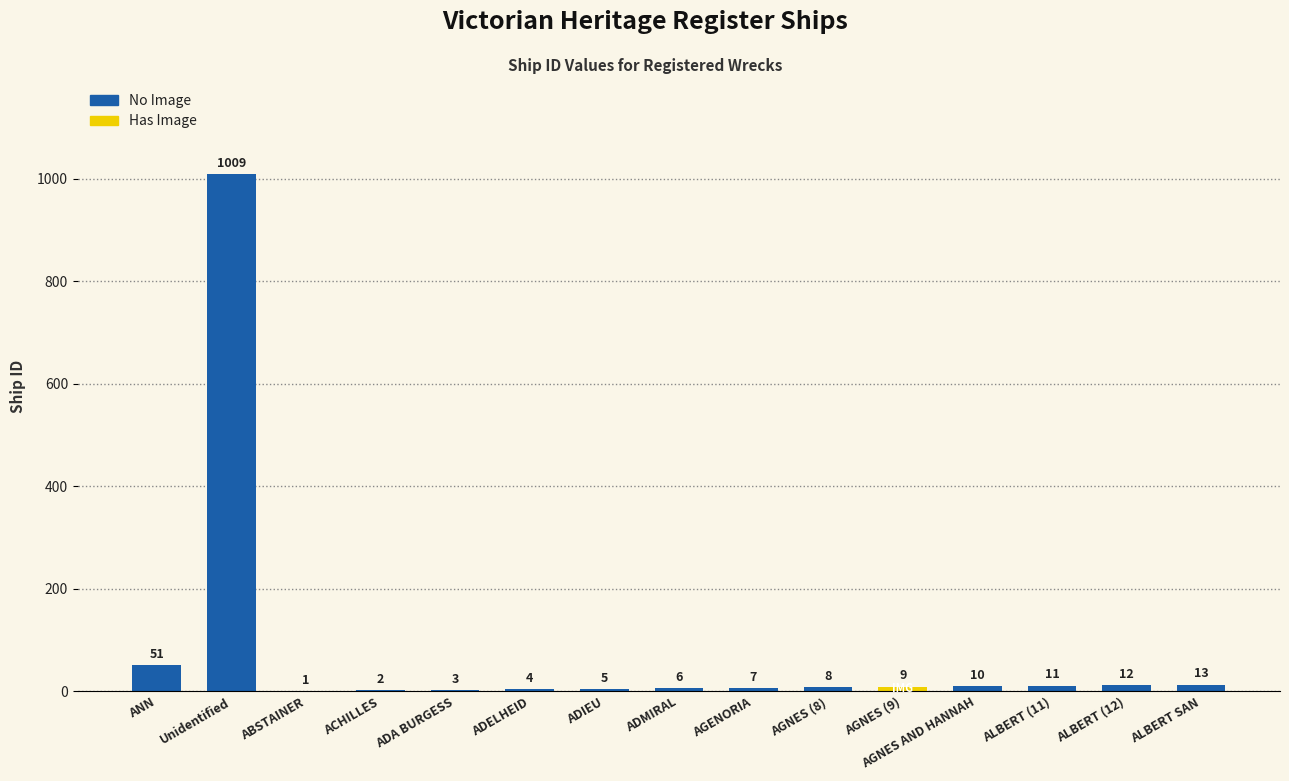

Are the bars grouped side by side (vs. stacked)?

No